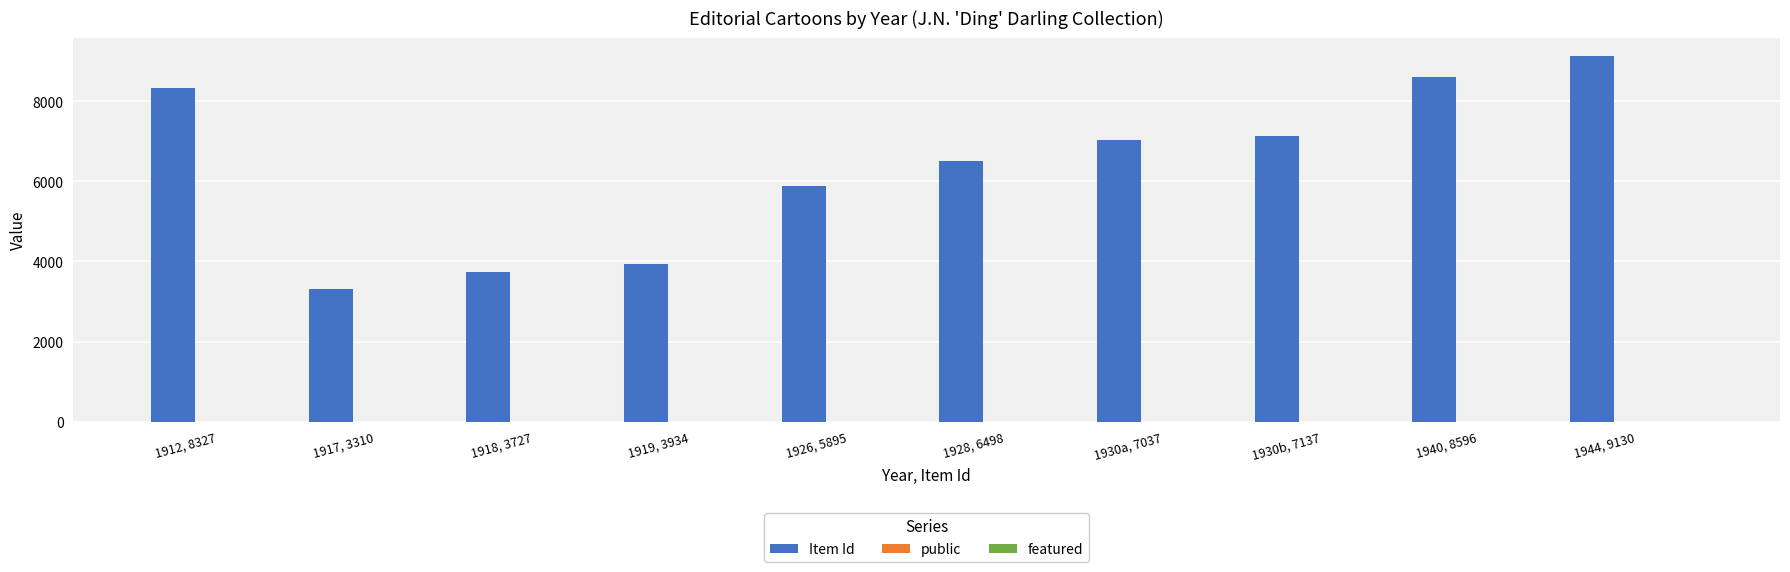

True or false: Item Id has a value of 7137 at 1930b, 7137.

True